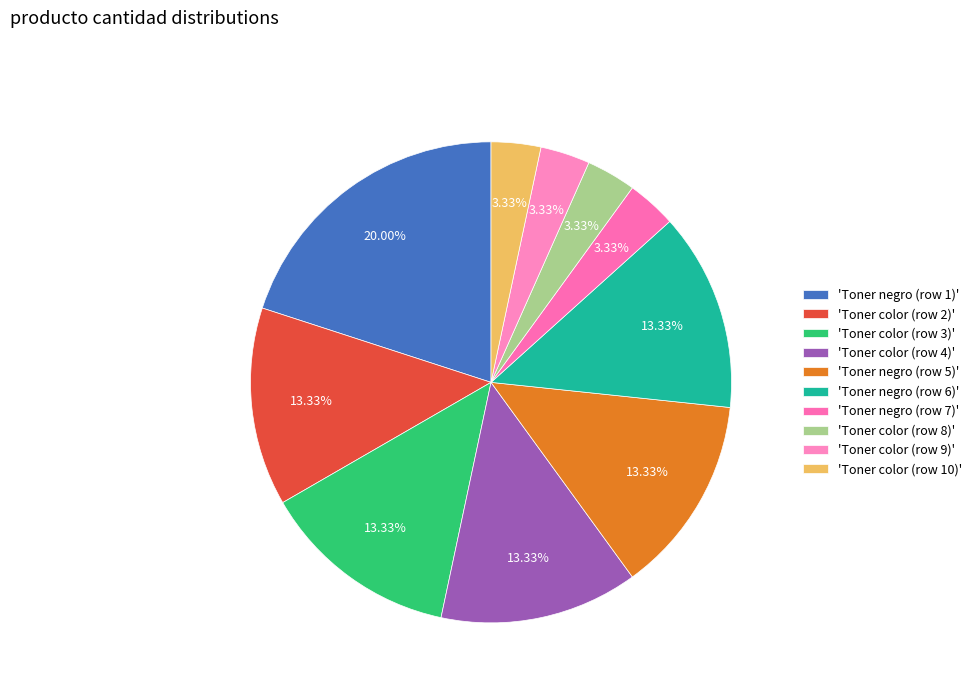

How many slices are in this pie chart?

10